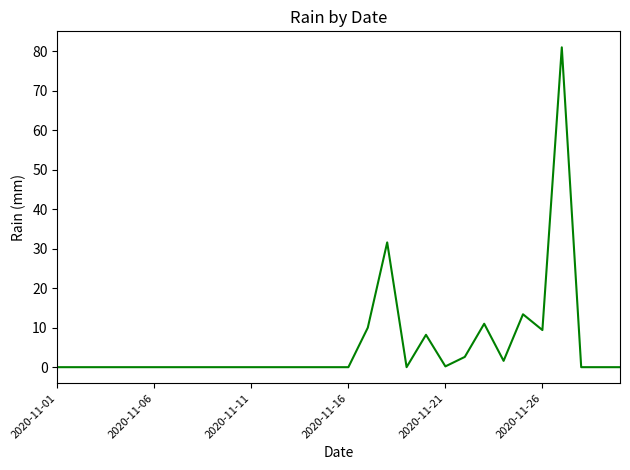

What is the maximum value shown in the chart?

81.0